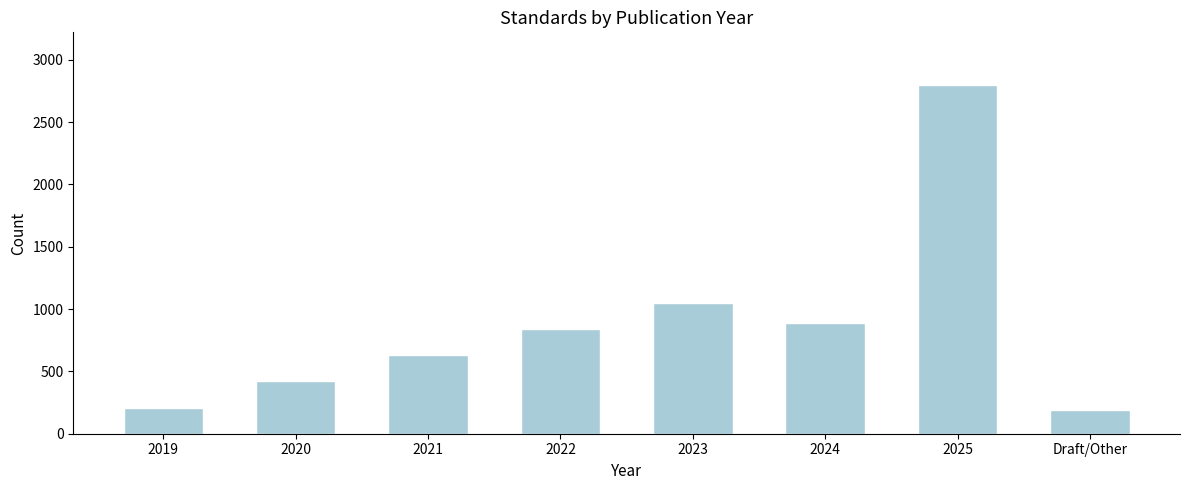

Reading right to left, extract all data points from this chart.

190	2800	892	1050	840	630	420	210